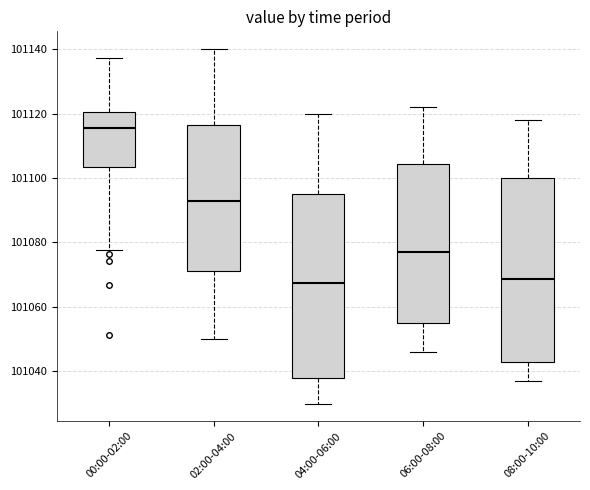

Where is the lower edge of the box for 08:00-10:00 on the y-axis? The values are not printed on the chart, so give them approximately, as read against the axis.

101044